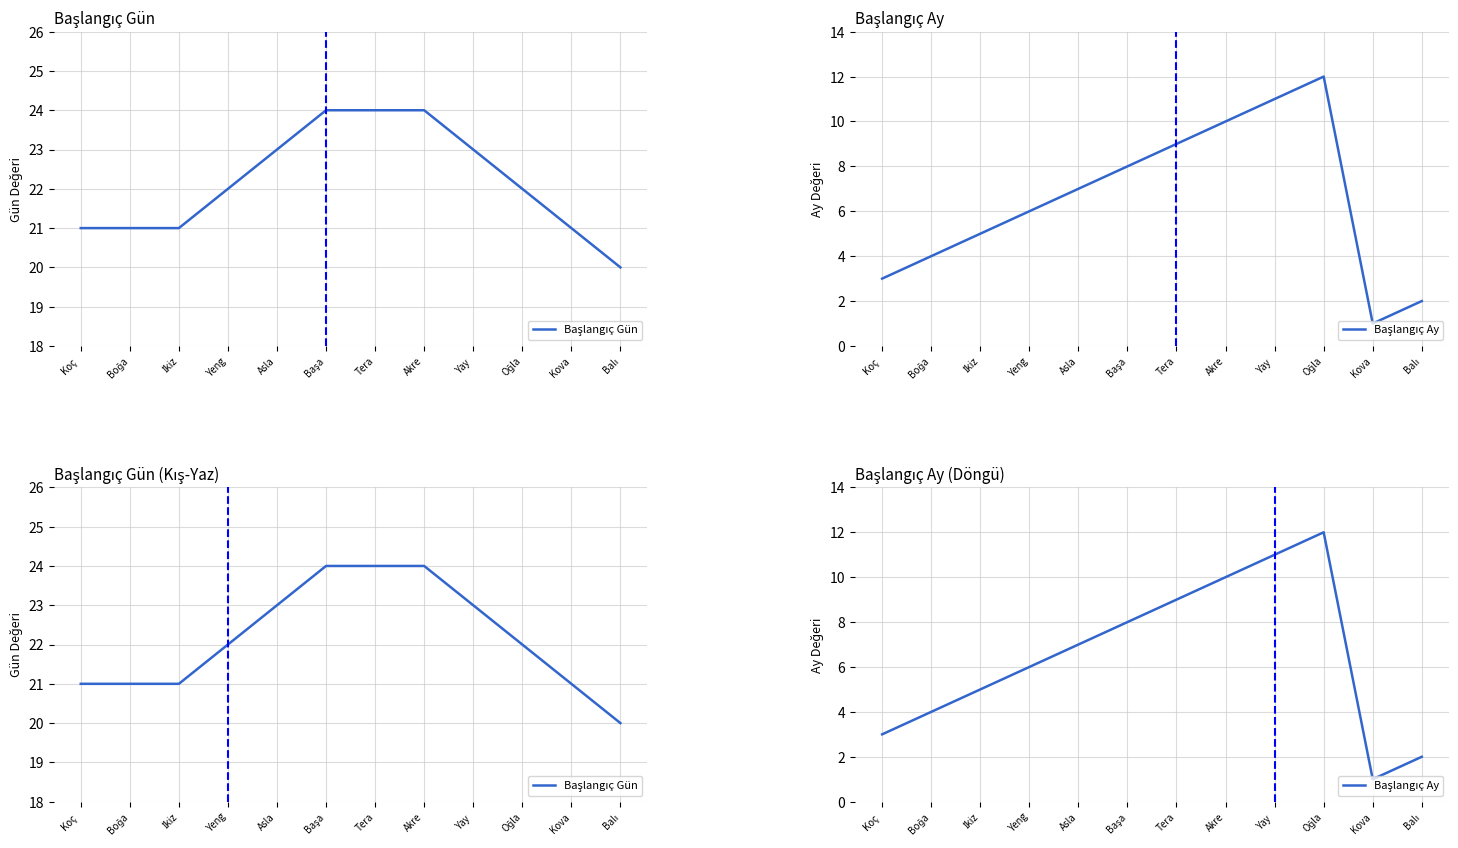

True or false: Başlangıç Ay and Başlangıç Gün cross at least once.

False